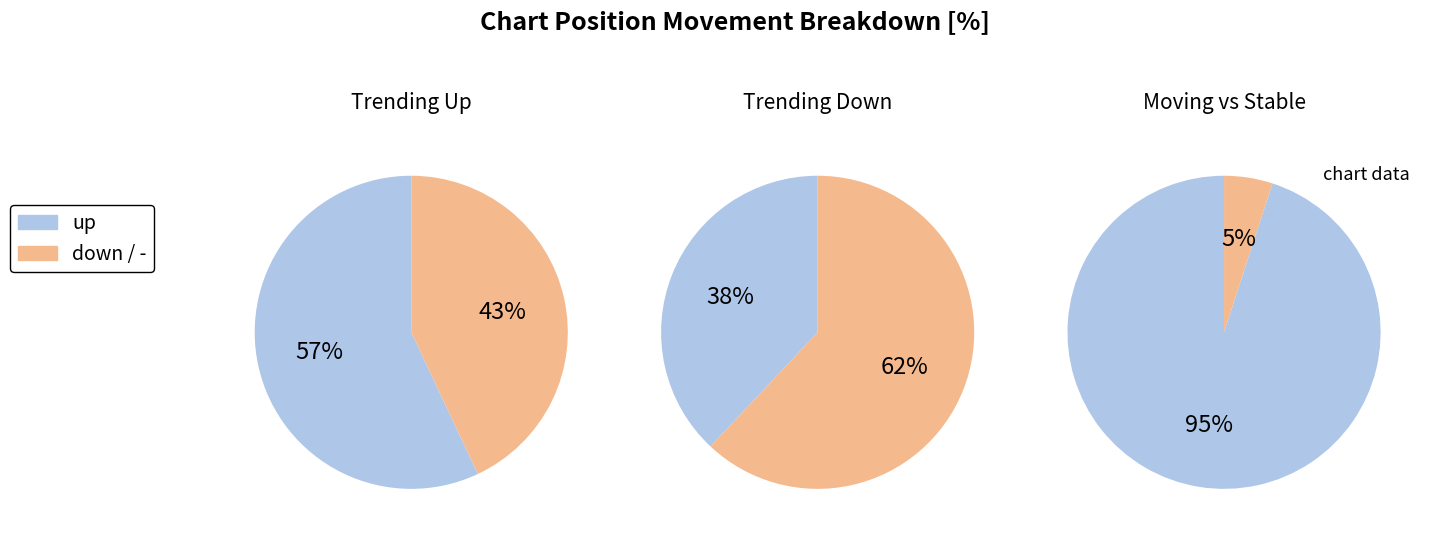

Is down the majority of the pie?

No